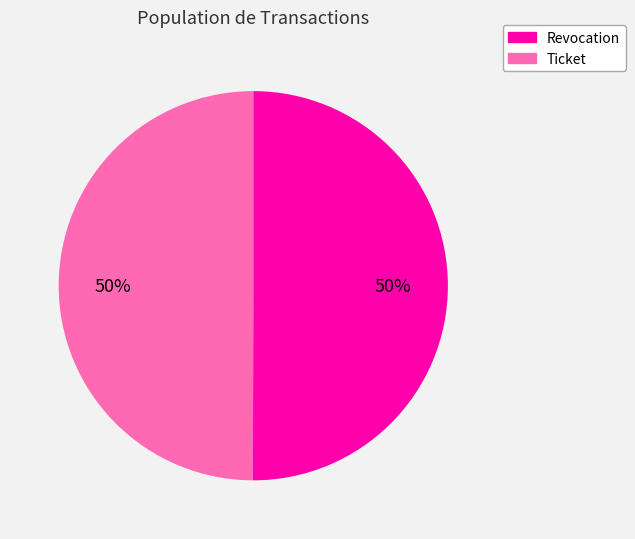

How many slices are in this pie chart?

2